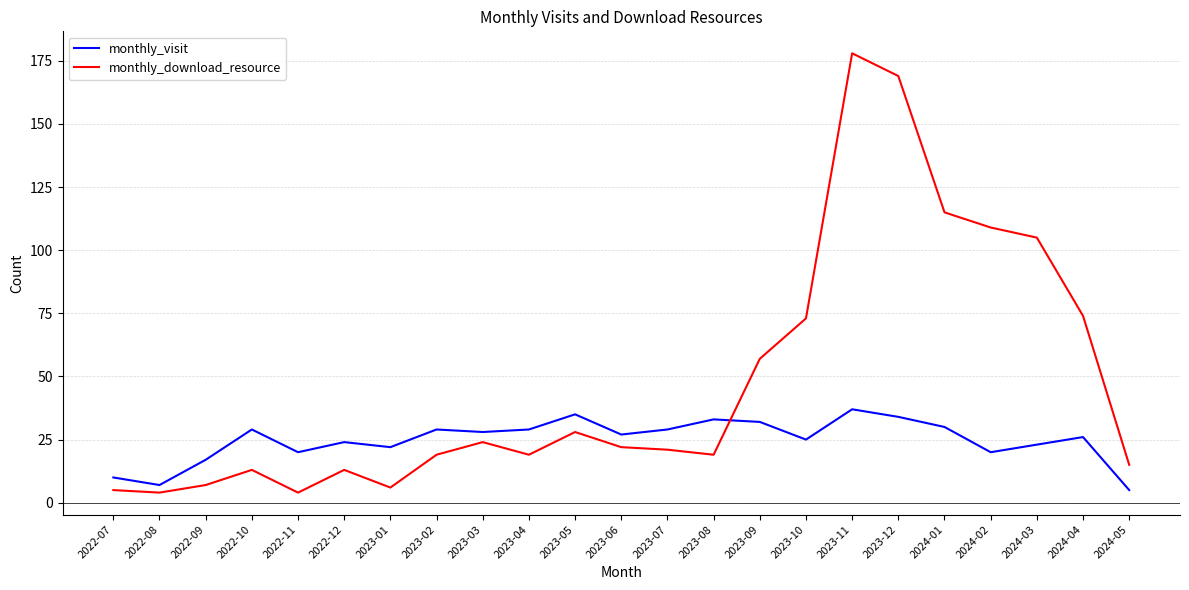

What is the difference between the monthly_visit values at 2022-07 and 2023-09?

22